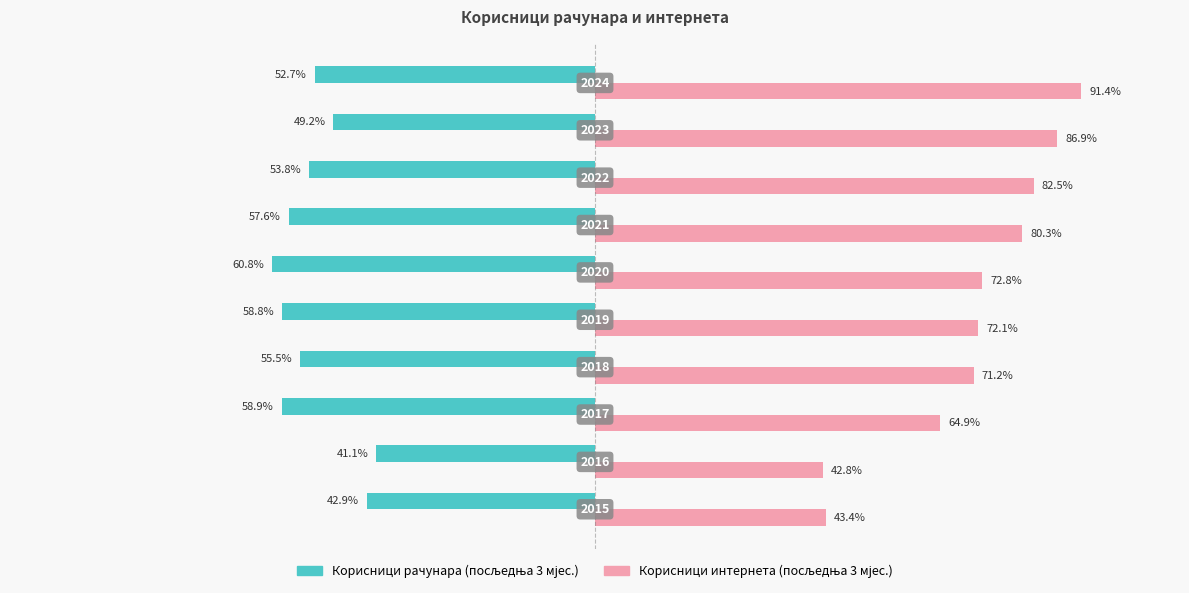

How many values in the Корисници интернета (посљедња 3 мјес.) series exceed 72?

6